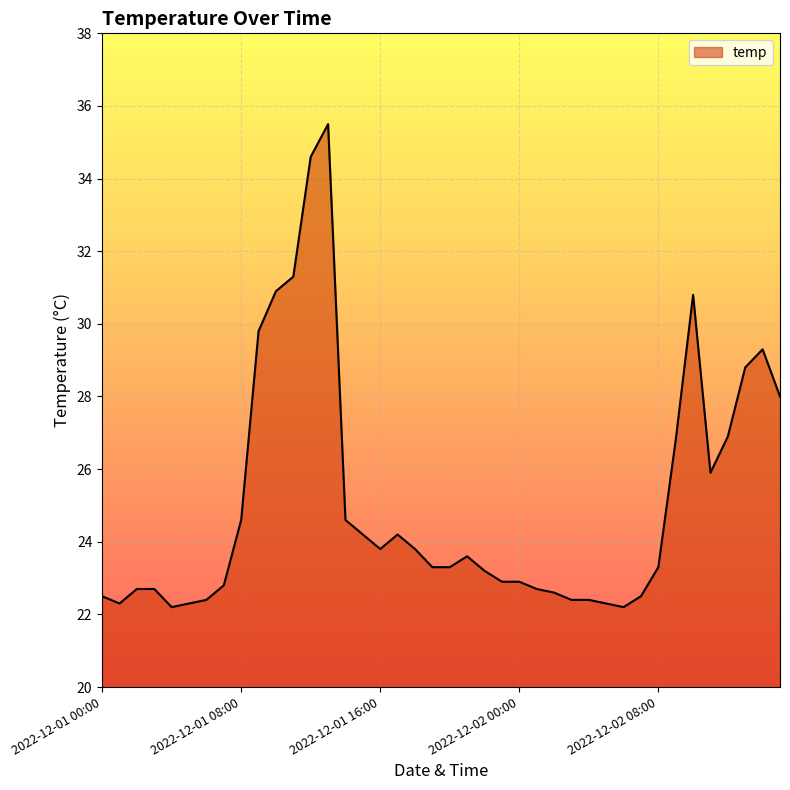

What is the smallest value displayed?

22.2